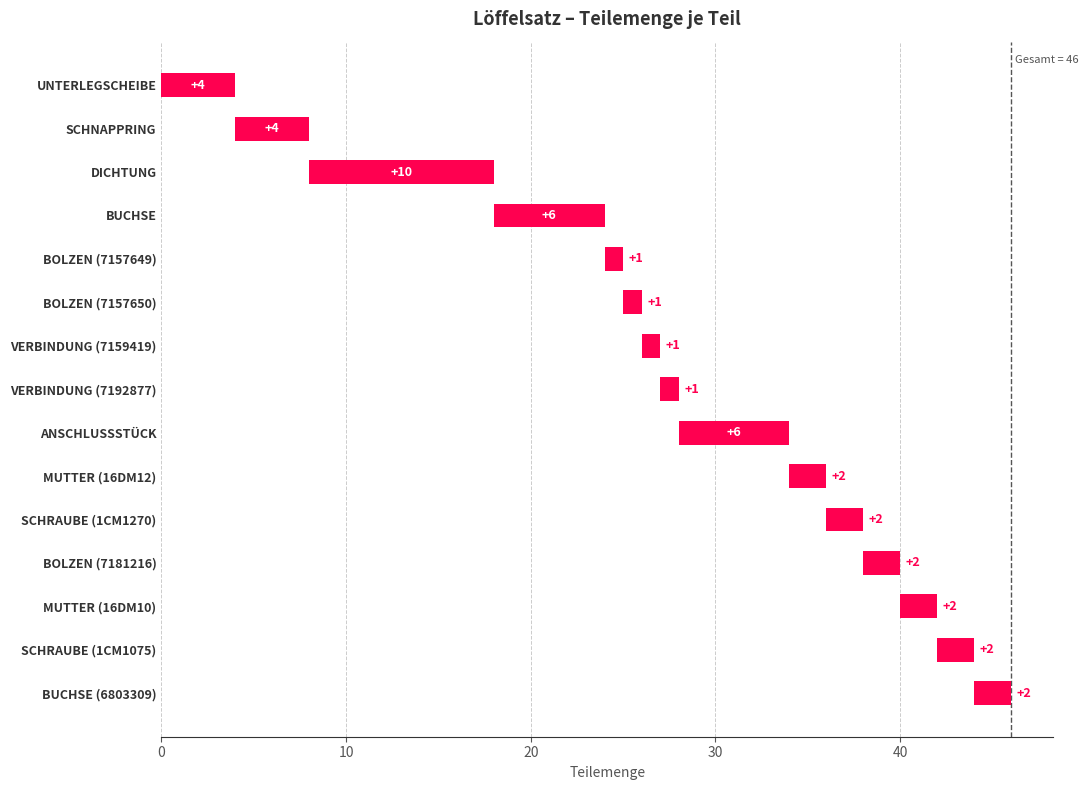

Reading left to right, transcribe all the data shown in this chart.

4	4	10	6	1	1	1	1	6	2	2	2	2	2	2